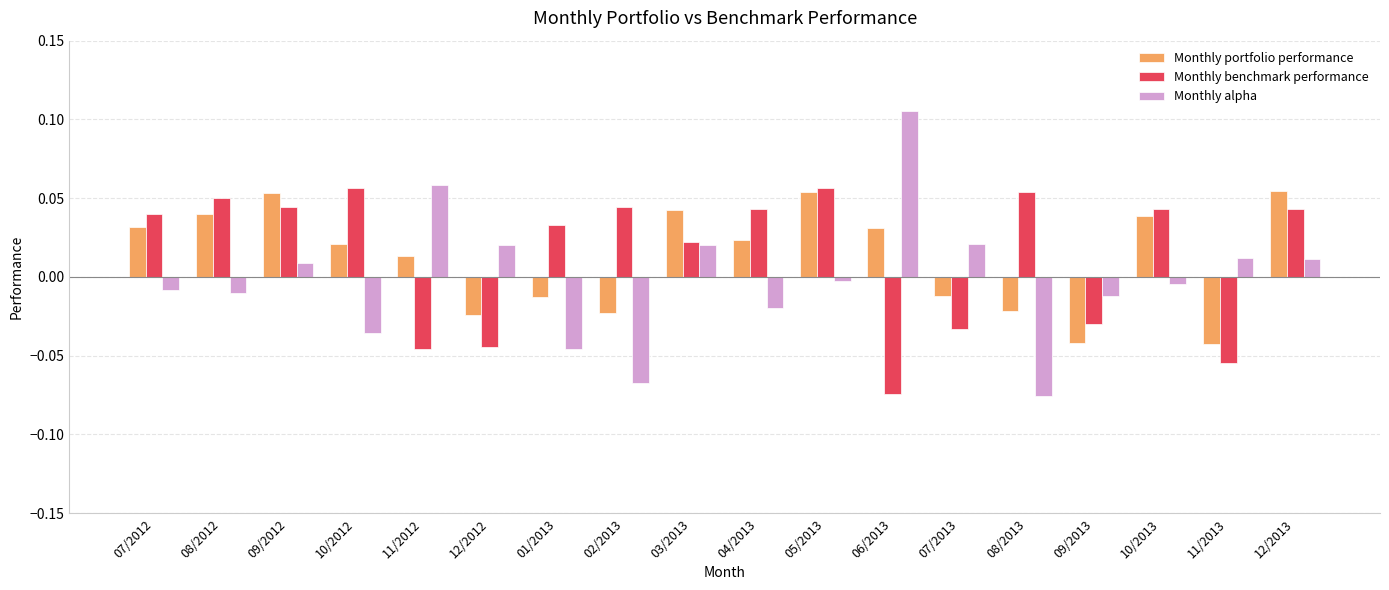

Between 12/2012 and 11/2013, which series saw the biggest shift?

Monthly portfolio performance